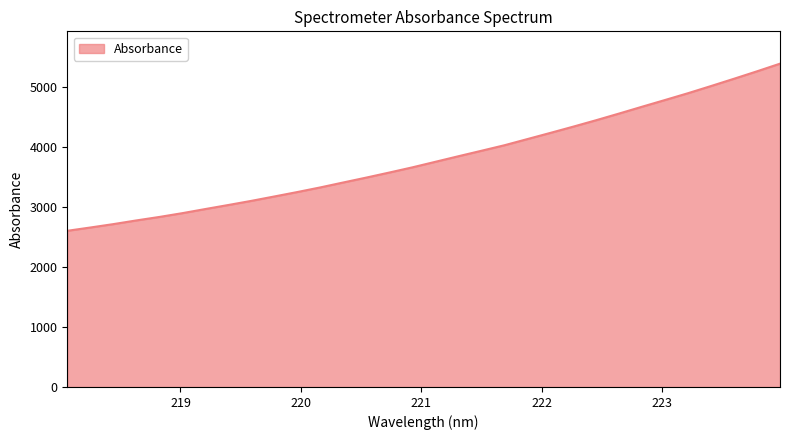

What is the maximum value shown in the chart?

5396.0